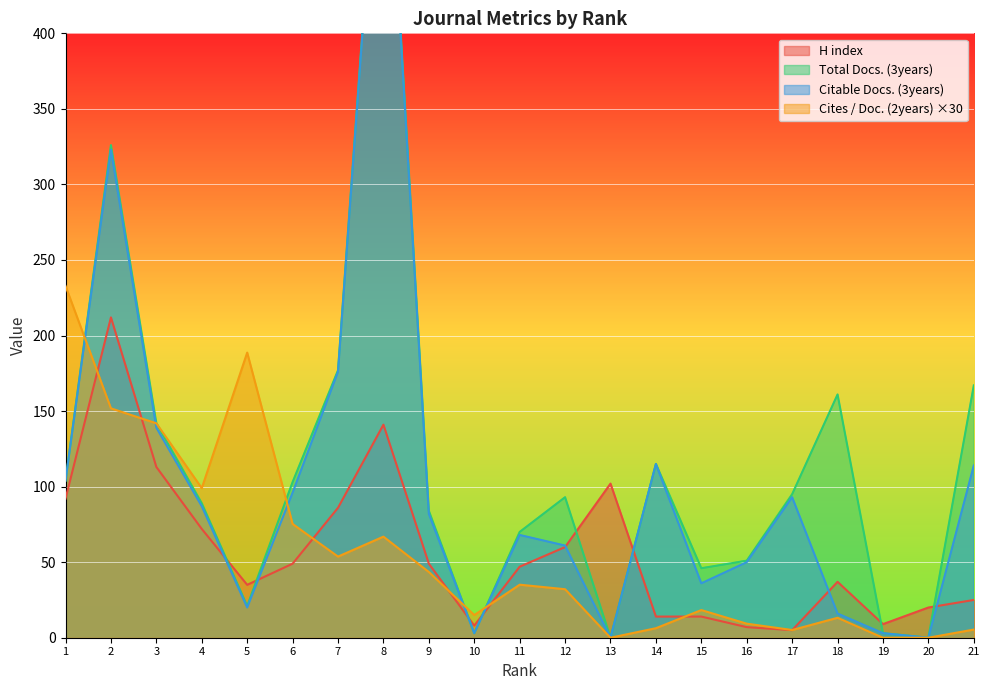

What are all the series names shown in the legend?

H index, Total Docs. (3years), Citable Docs. (3years), Cites / Doc. (2years)